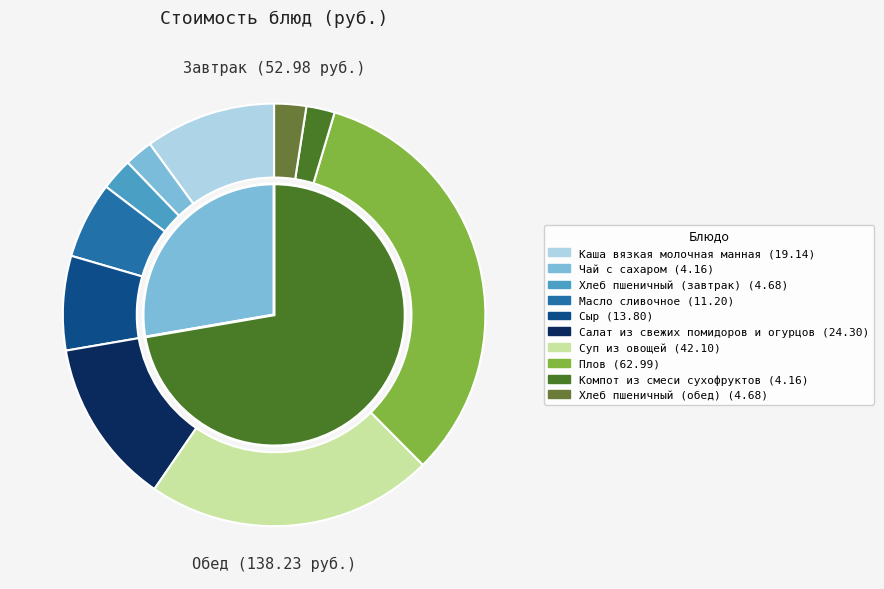

What percentage is NOT represented by Плов?

67.1%